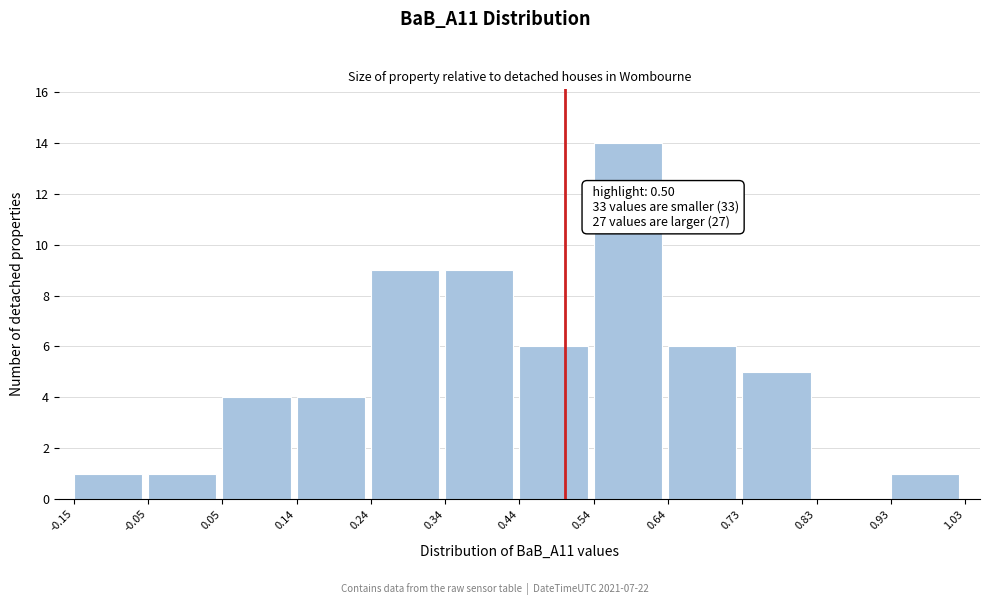

Which range on the x-axis has the tallest bar?

0.54 to 0.64